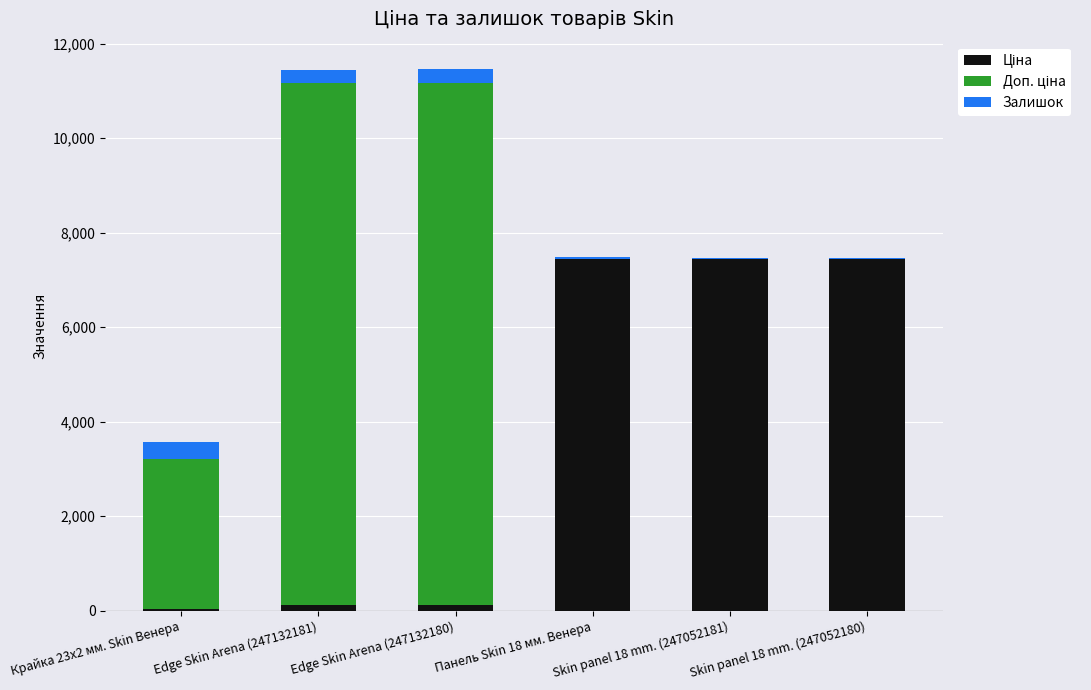

How many data points does each series have?

6